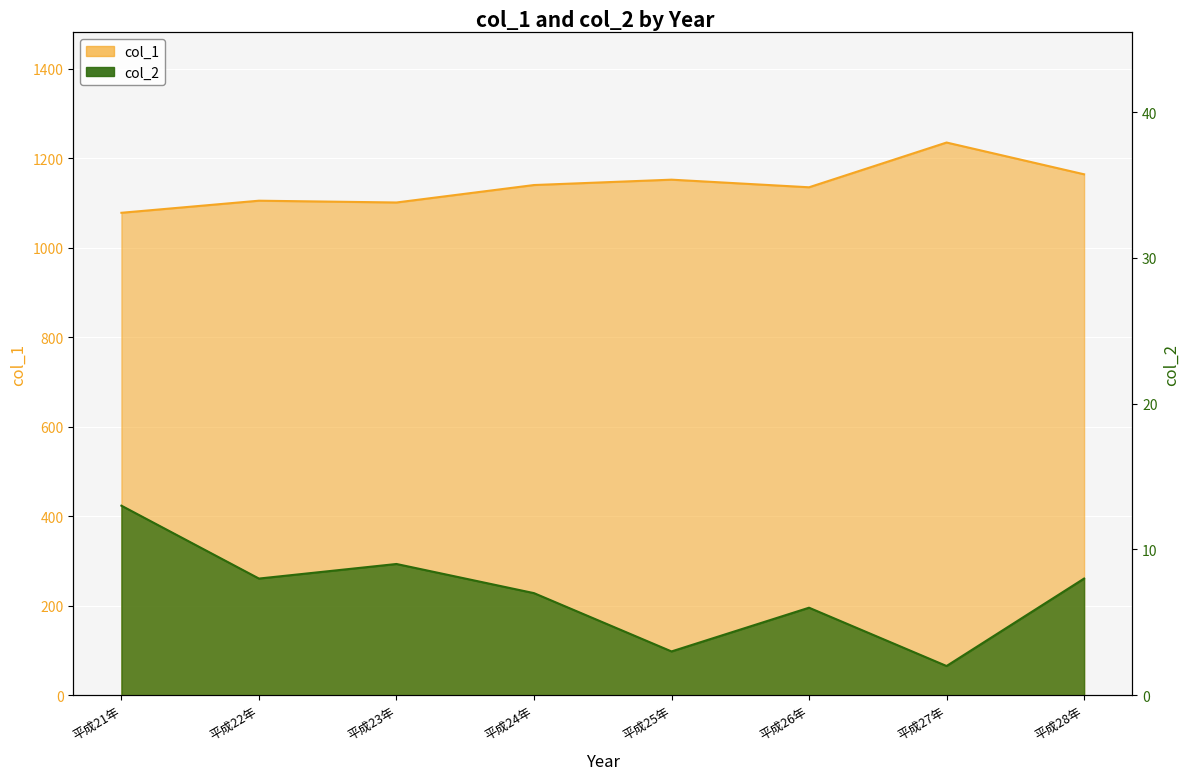

Which category has the highest value in the col_1 series?

平成27年